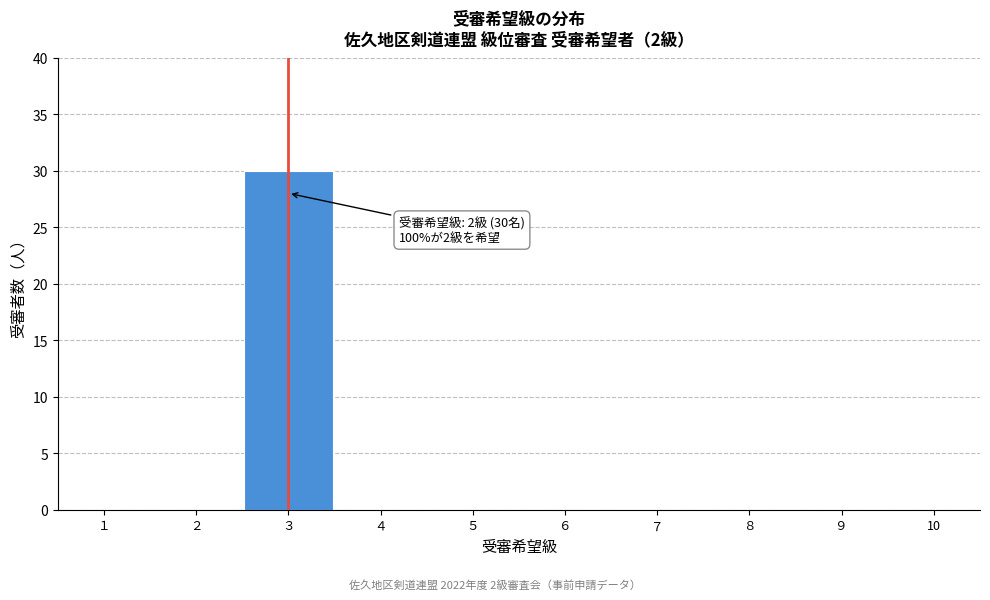

Reading right to left, extract all data points from this chart.

10=0	９=0	８=0	７=0	６=0	５=0	４=0	３=30	２=0	１=0